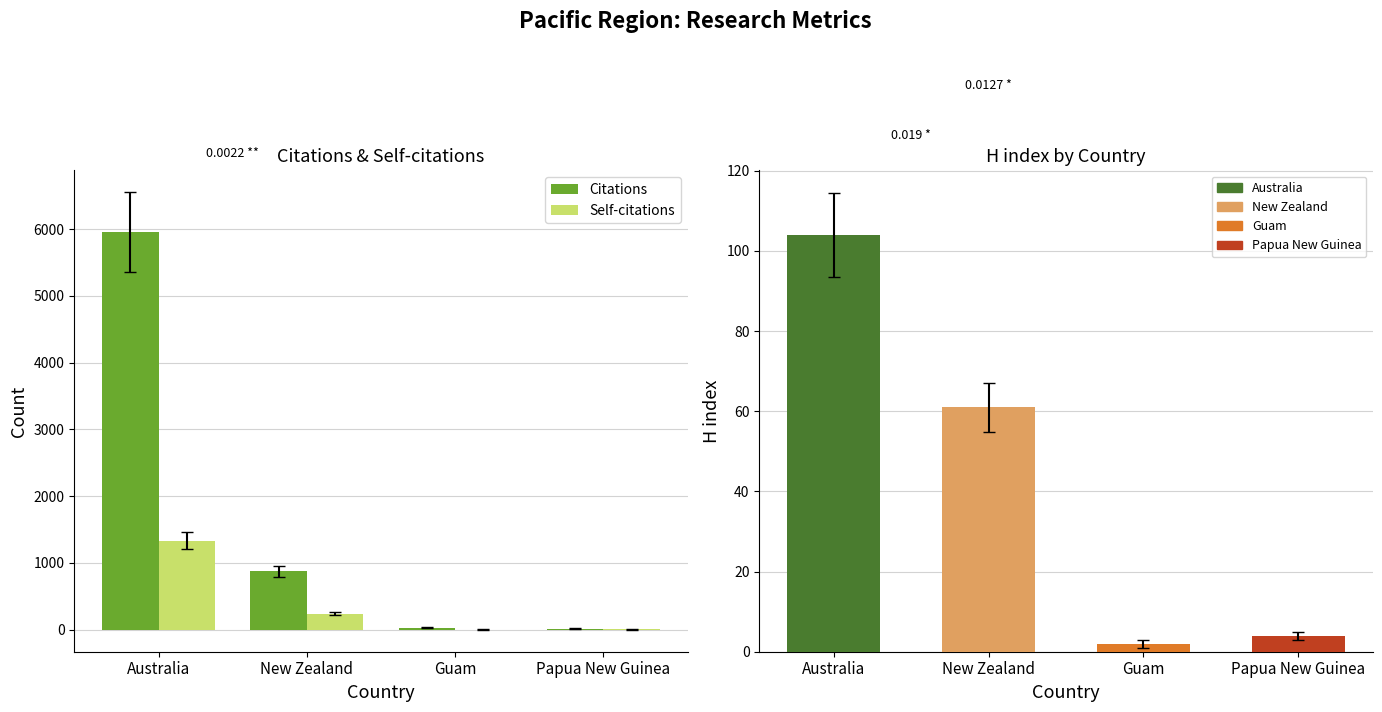

True or false: Citations has a value of 5957 at Australia.

True